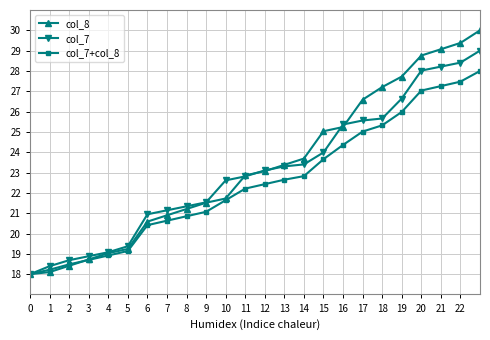

What is the value of the col_8 point at the 14th from the left?

23.4